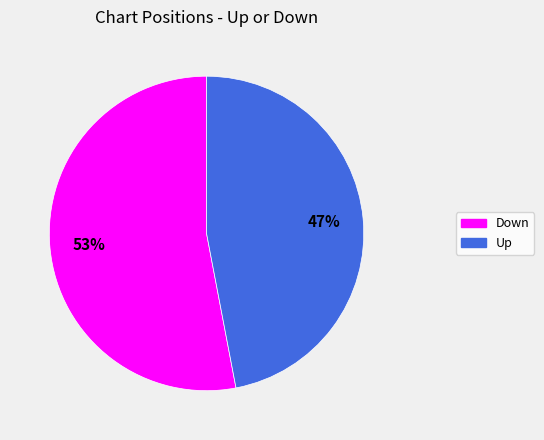

To the nearest percent, what is the average slice percentage?

50%